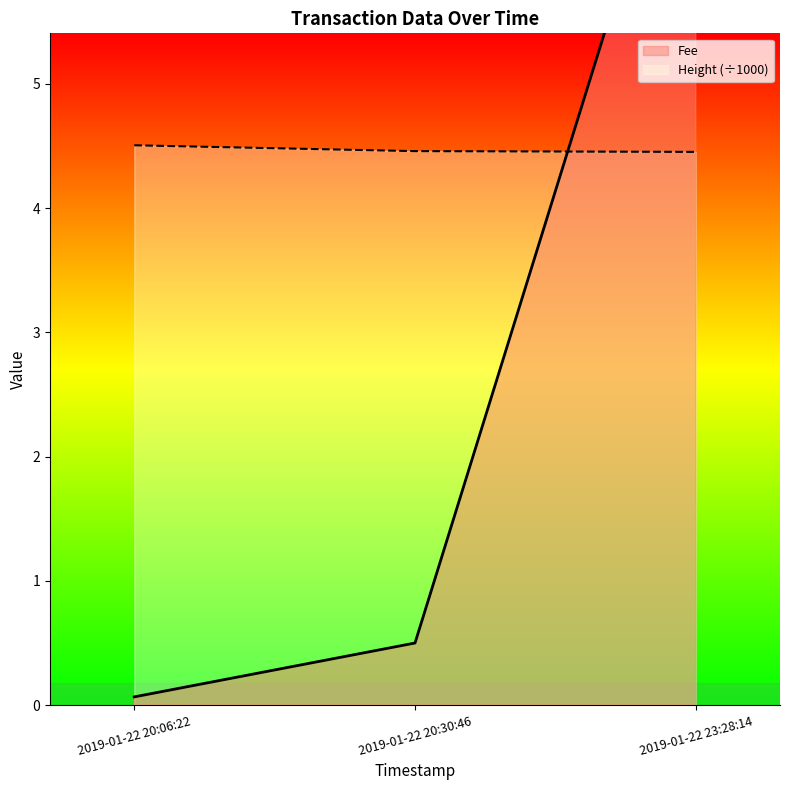

Is the value of Fee at 2019-01-22 20:30:46 greater than the value of Height at 2019-01-22 20:30:46?

No